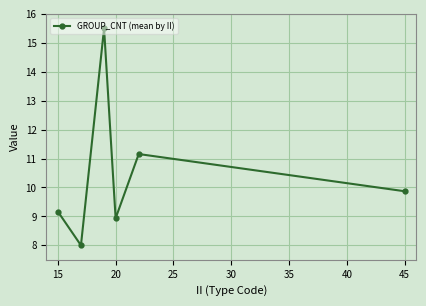

True or false: the data has more than 1 interior local peaks.

True